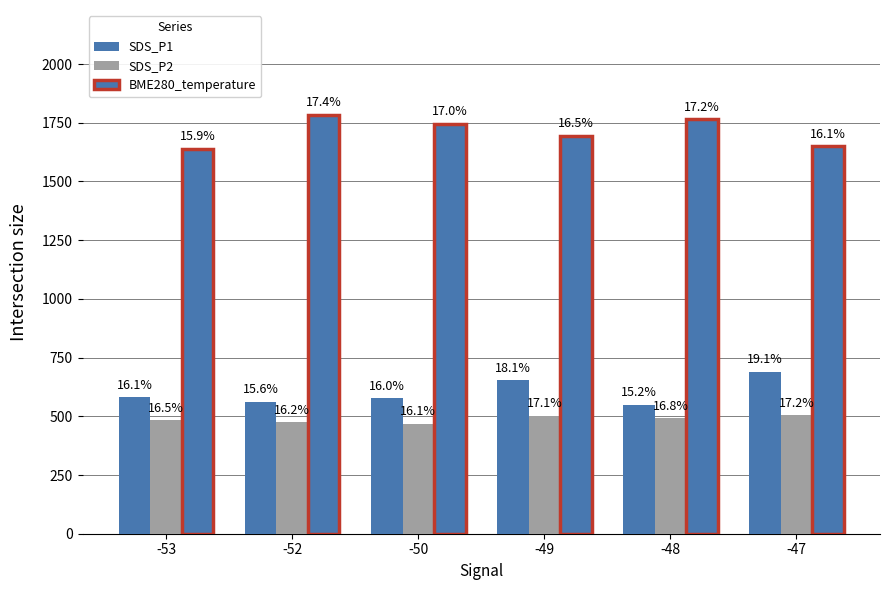

What is the spread (max minus min) of values at -49?

1193.7